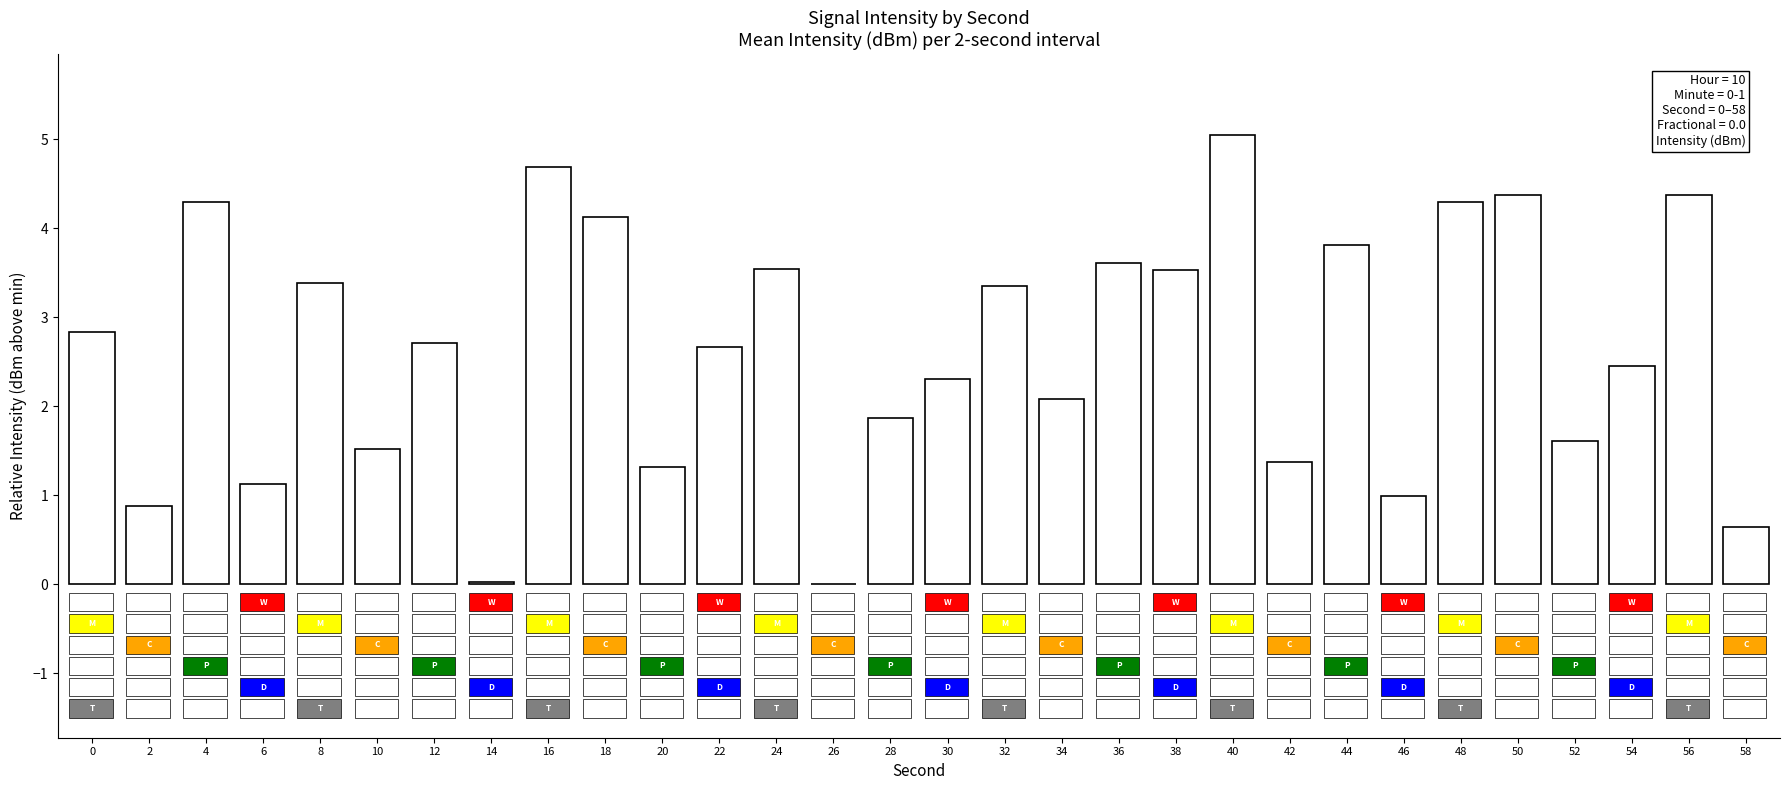

Between 52 and 50, which is larger?

50